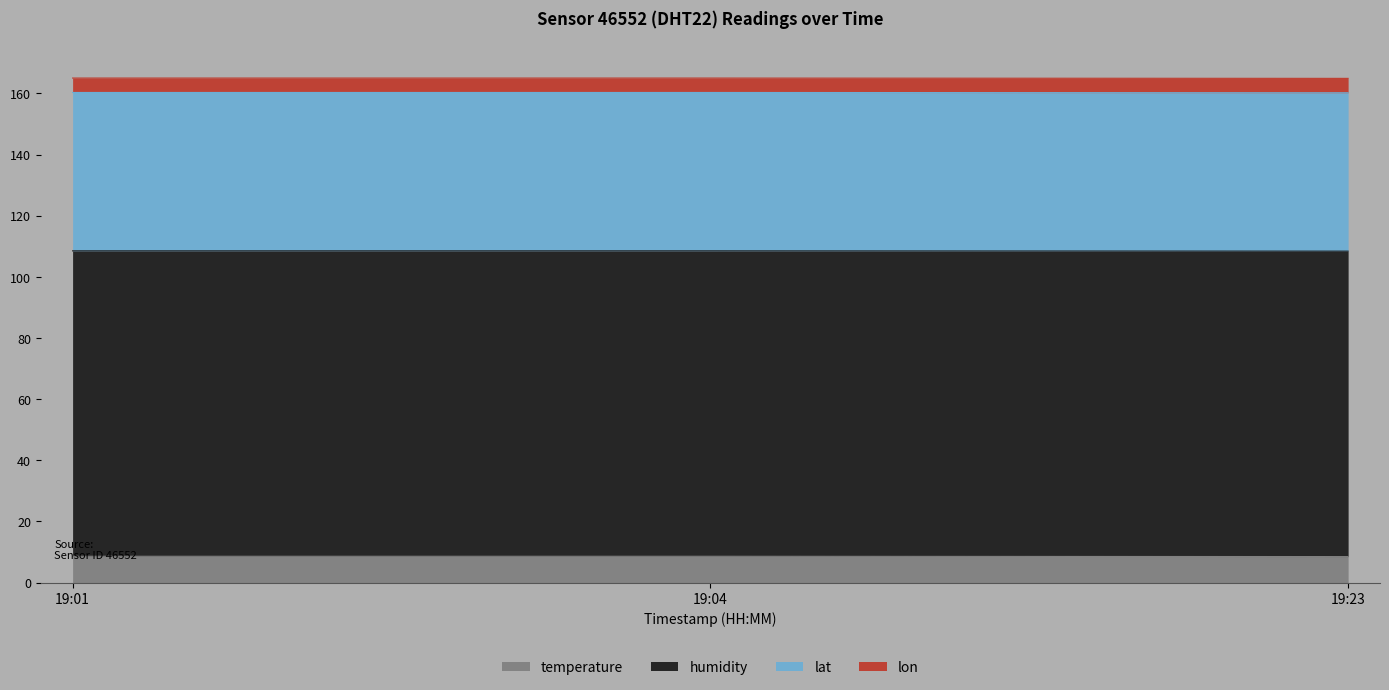

Which series has the largest range (max minus min)?

temperature